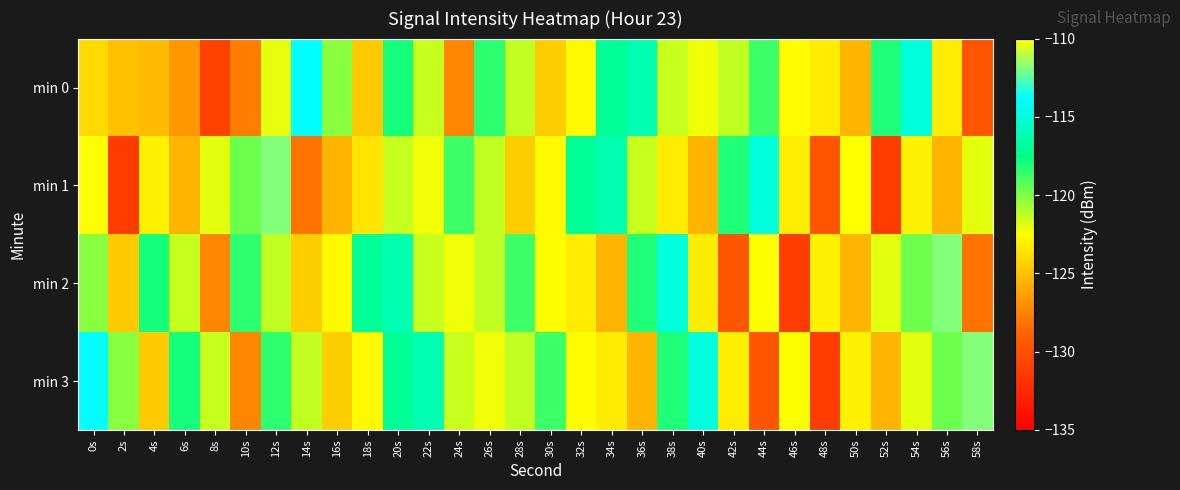

Reading left to right, list all the values displayed in this chart.

min 0: 0s=-124.0	2s=-125.0	4s=-125.2	6s=-126.7	8s=-130.9	10s=-127.8	12s=-122.1	14s=-113.8	16s=-120.2	18s=-124.6	20s=-117.9	22s=-121.4	24s=-127.4	26s=-118.4	28s=-121.3	30s=-124.5	32s=-122.7	34s=-117.0	36s=-116.2	38s=-121.5	40s=-122.2	42s=-121.3	44s=-118.7	46s=-122.6	48s=-123.3	50s=-125.6	52s=-118.1	54s=-114.8	56s=-123.2	58s=-129.8
min 1: 0s=-122.5	2s=-131.2	4s=-123.1	6s=-125.5	8s=-122.0	10s=-119.6	12s=-111.8	14s=-128.2	16s=-125.5	18s=-123.6	20s=-121.4	22s=-122.2	24s=-118.7	26s=-121.3	28s=-124.5	30s=-122.7	32s=-117.0	34s=-116.2	36s=-121.5	38s=-123.3	40s=-125.6	42s=-118.1	44s=-114.8	46s=-123.2	48s=-129.8	50s=-122.5	52s=-131.2	54s=-123.1	56s=-125.5	58s=-122.0
min 2: 0s=-120.2	2s=-124.6	4s=-117.9	6s=-121.4	8s=-127.4	10s=-118.4	12s=-121.3	14s=-124.5	16s=-122.7	18s=-117.0	20s=-116.2	22s=-121.5	24s=-122.2	26s=-121.3	28s=-118.7	30s=-122.6	32s=-123.3	34s=-125.6	36s=-118.1	38s=-114.8	40s=-123.2	42s=-129.8	44s=-122.5	46s=-131.2	48s=-123.1	50s=-125.5	52s=-122.0	54s=-119.6	56s=-111.8	58s=-128.2
min 3: 0s=-113.8	2s=-120.2	4s=-124.6	6s=-117.9	8s=-121.4	10s=-127.4	12s=-118.4	14s=-121.3	16s=-124.5	18s=-122.7	20s=-117.0	22s=-116.2	24s=-121.5	26s=-122.2	28s=-121.3	30s=-118.7	32s=-122.6	34s=-123.3	36s=-125.6	38s=-118.1	40s=-114.8	42s=-123.2	44s=-129.8	46s=-122.5	48s=-131.2	50s=-123.1	52s=-125.5	54s=-122.0	56s=-119.6	58s=-111.8